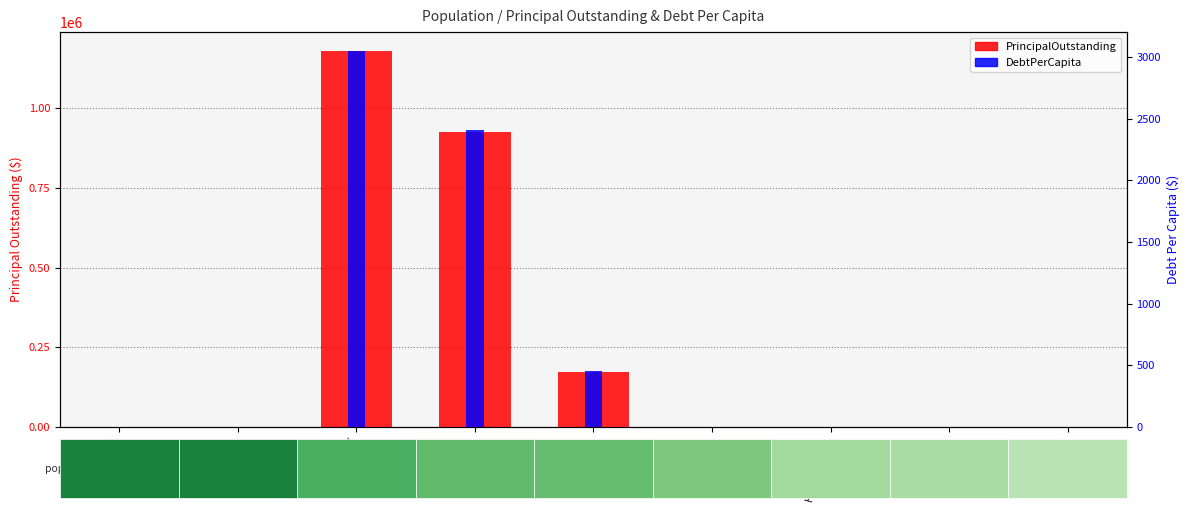

Read the DebtPerCapita value at Balmorhea.

2408.9